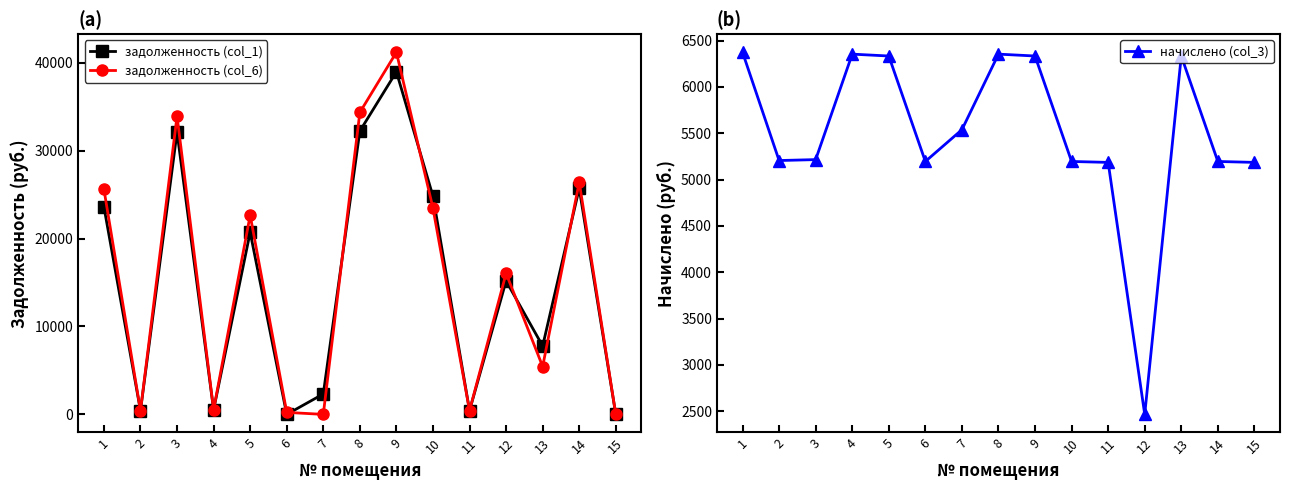

What is the spread (max minus min) of values at 10?

19614.6